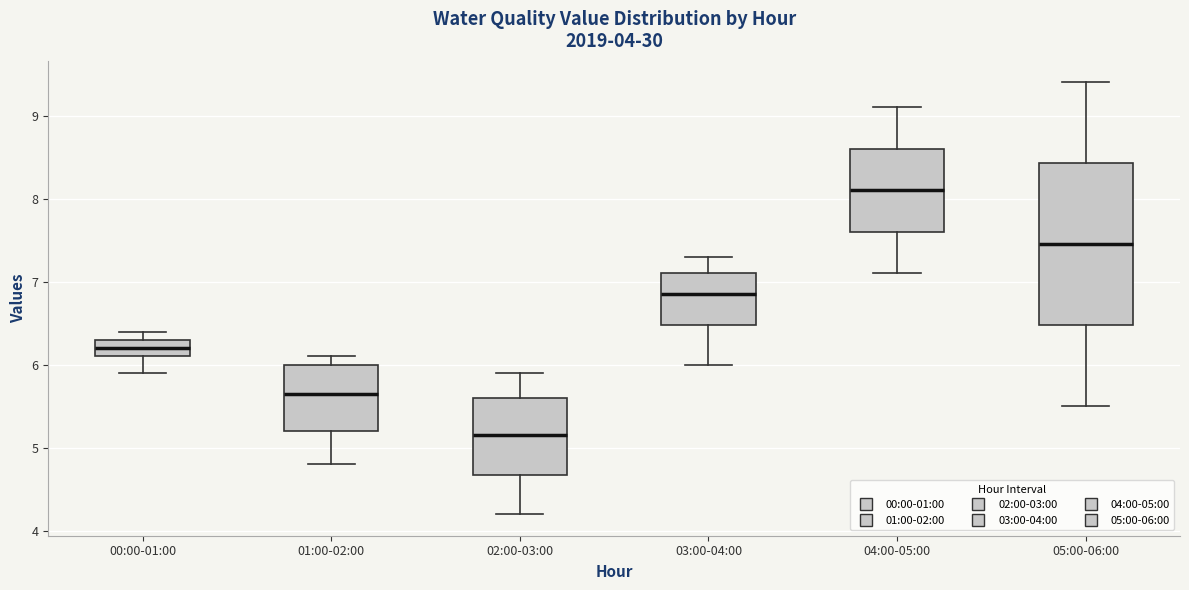

Reading left to right, read every box against the y-axis: the position of its median line, the range the box covers, and the ends of its whiskers. The values are not printed on the chart, so give them approximately, as read against the axis.

00:00-01:00: median 6.2, box 6.1 to 6.3, whiskers 5.9 to 6.4
01:00-02:00: median 5.7, box 5.2 to 6.0, whiskers 4.8 to 6.1
02:00-03:00: median 5.2, box 4.7 to 5.6, whiskers 4.2 to 5.9
03:00-04:00: median 6.9, box 6.5 to 7.1, whiskers 6.0 to 7.3
04:00-05:00: median 8.1, box 7.6 to 8.6, whiskers 7.1 to 9.1
05:00-06:00: median 7.5, box 6.5 to 8.4, whiskers 5.5 to 9.4